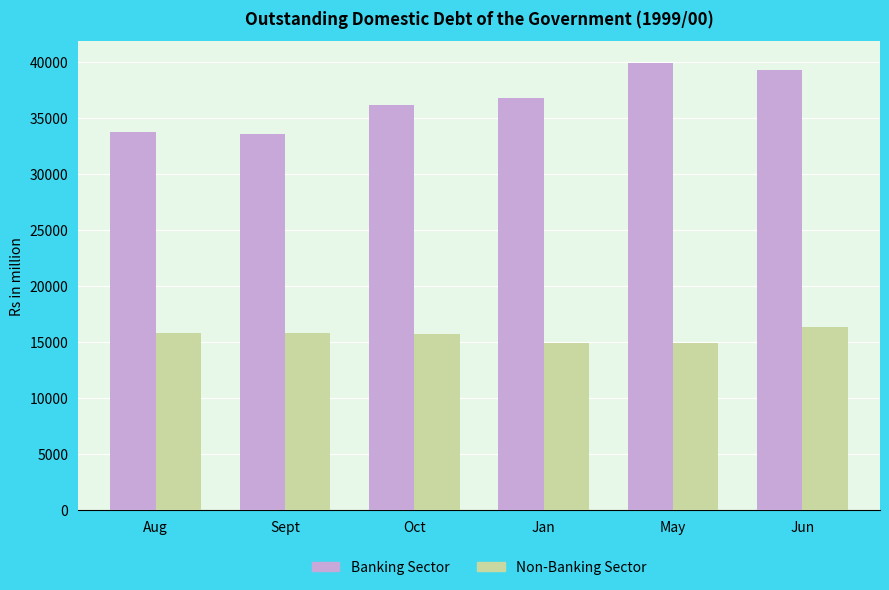

Rank the series at Jan from highest to lowest value.

Banking Sector, Non-Banking Sector